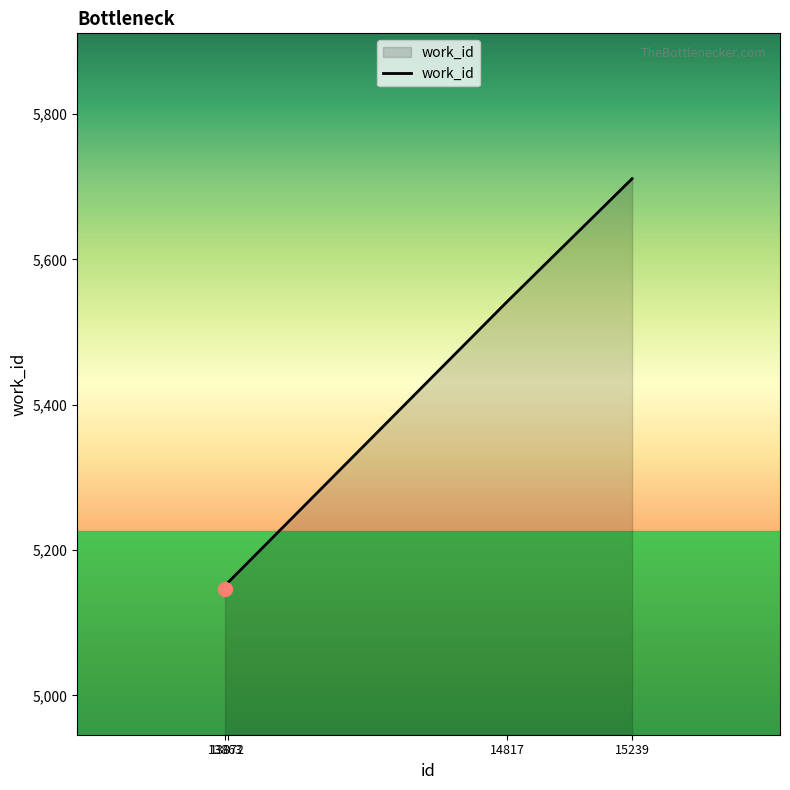

What value does the data have at 13872?

5155